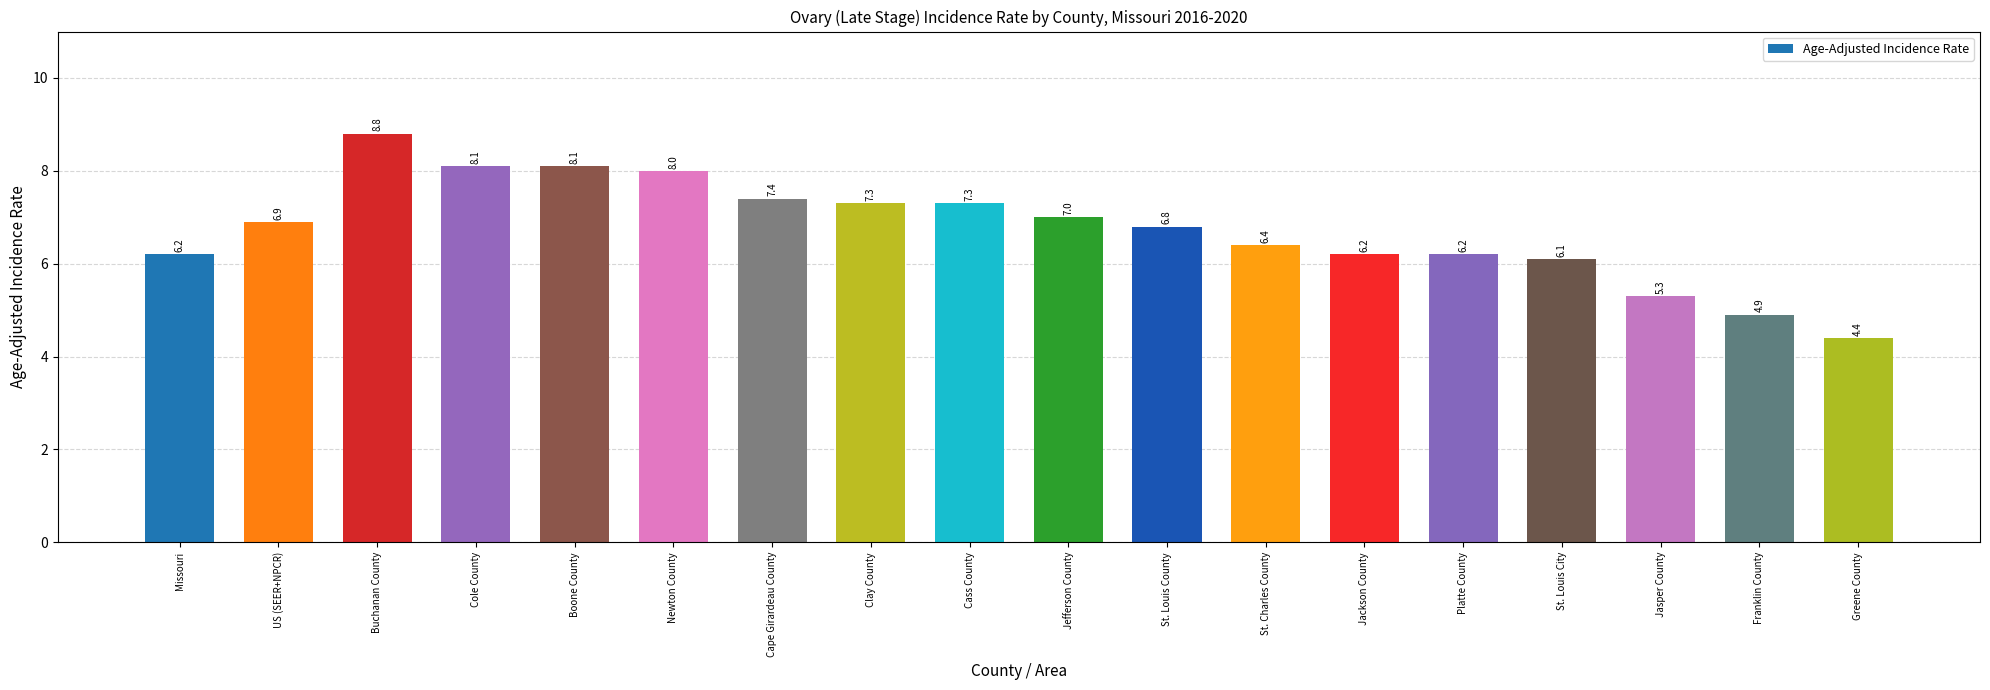

How many categories are shown in the chart?

18